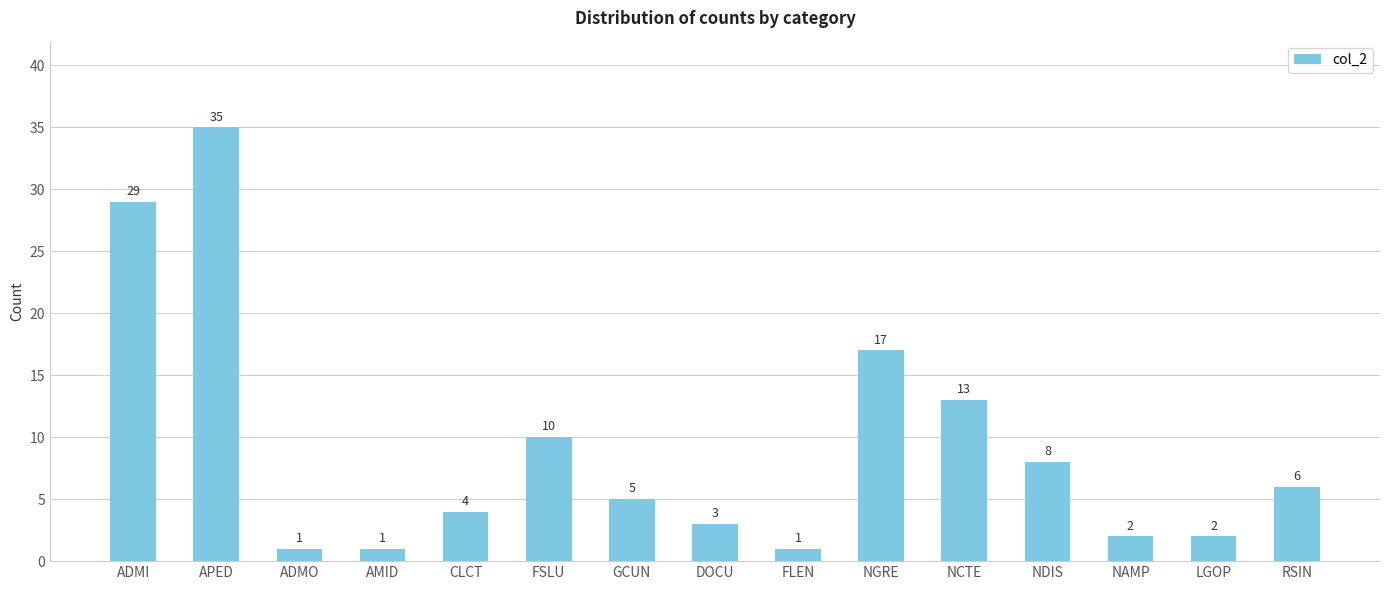

How many values are below 5?

7